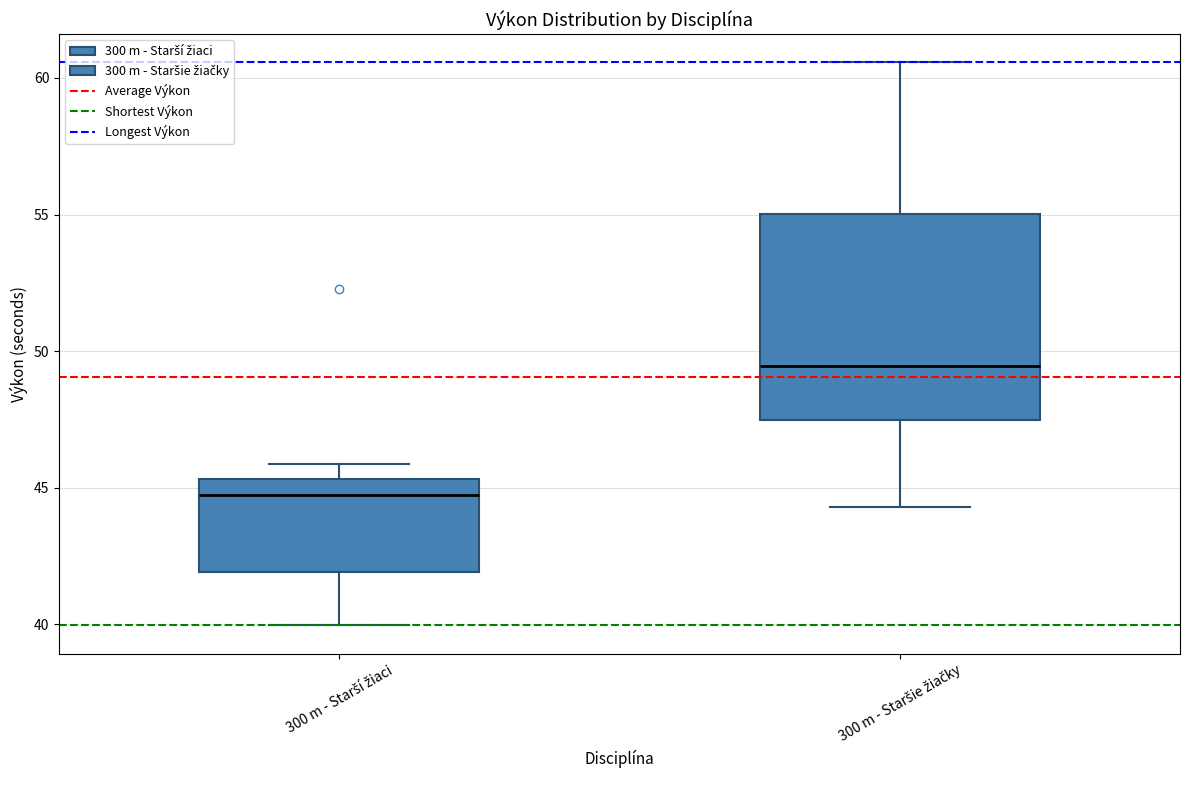

Reading left to right, transcribe this box plot: for each box, give where its median line is, the range the box spans, and where its two whiskers end, as read against the y-axis. The values are not printed on the chart, so give them approximately, as read against the axis.

300 m - Starší žiaci: median 44.5, box 42.0 to 45.5, whiskers 40.0 to 46.0
300 m - Staršie žiačky: median 49.5, box 47.5 to 55.0, whiskers 44.5 to 60.5